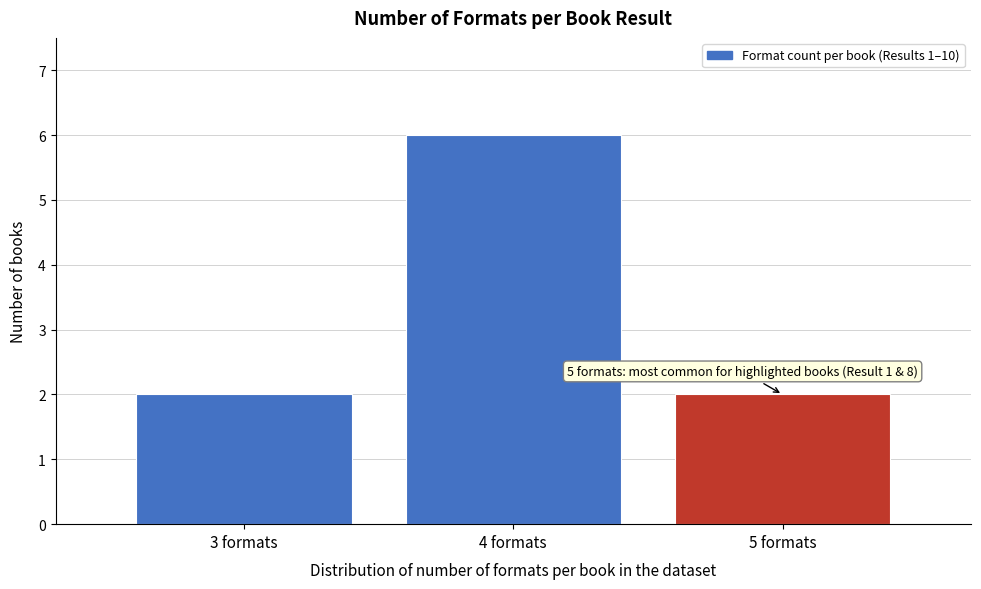

Reading left to right, transcribe all the data shown in this chart.

2	6	2